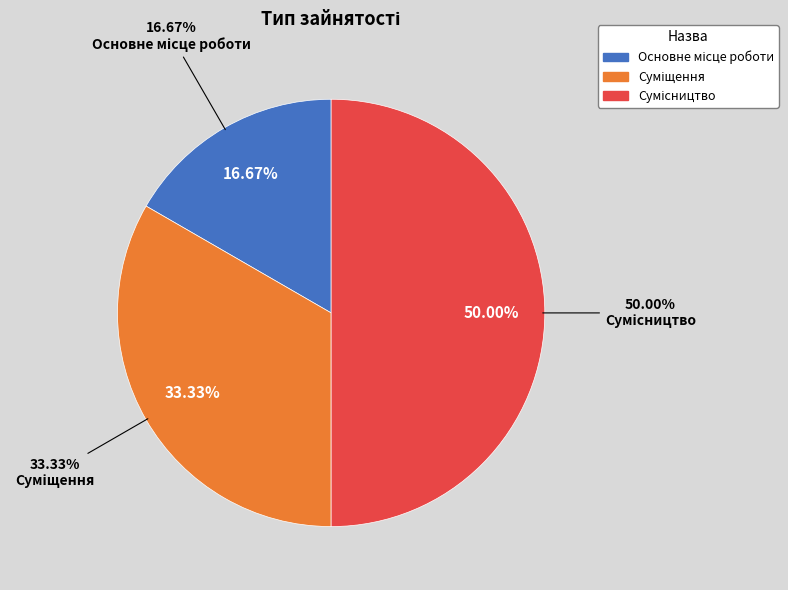

Is there a majority slice in this chart?

No